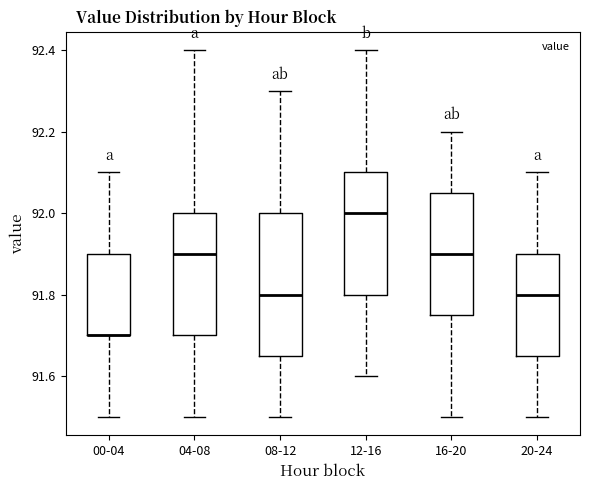

Reading left to right, transcribe this box plot: for each box, give where its median line is, the range the box spans, and where its two whiskers end, as read against the y-axis. The values are not printed on the chart, so give them approximately, as read against the axis.

00-04: median 91.70 (drawn on the box's lower edge), box 91.70 to 91.90, whiskers 91.50 to 92.10
04-08: median 91.90, box 91.70 to 92.00, whiskers 91.50 to 92.40
08-12: median 91.80, box 91.66 to 92.00, whiskers 91.50 to 92.30
12-16: median 92.00, box 91.80 to 92.10, whiskers 91.60 to 92.40
16-20: median 91.90, box 91.76 to 92.06, whiskers 91.50 to 92.20
20-24: median 91.80, box 91.66 to 91.90, whiskers 91.50 to 92.10